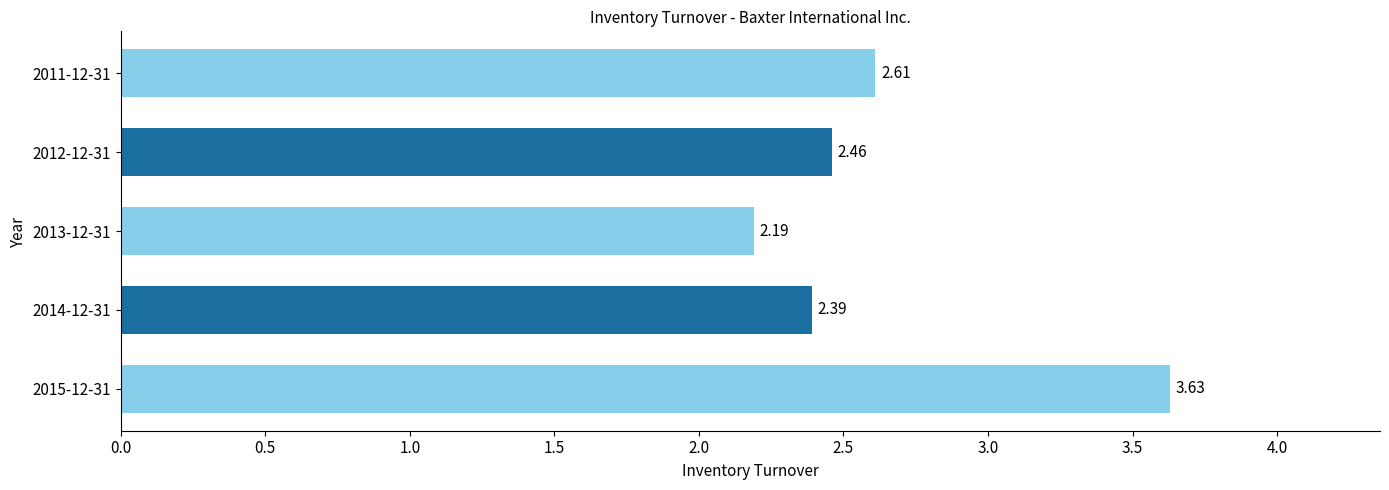

What is the difference between the values at 2015-12-31 and 2011-12-31?

1.0